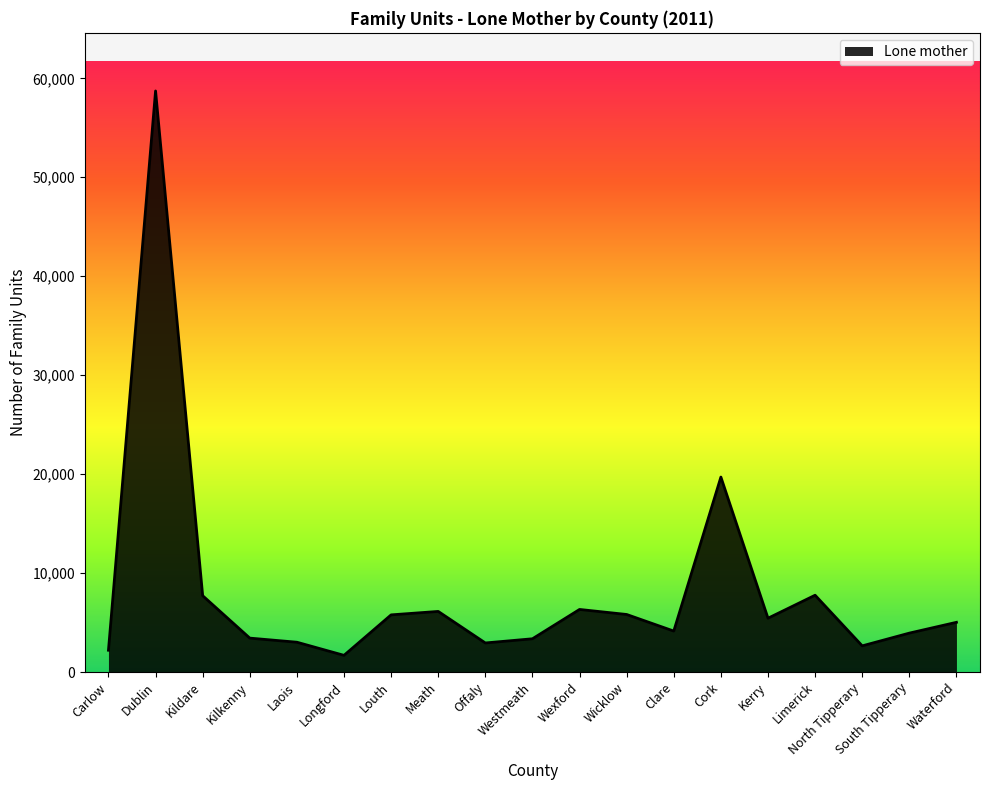

What position from the left is Longford?

6